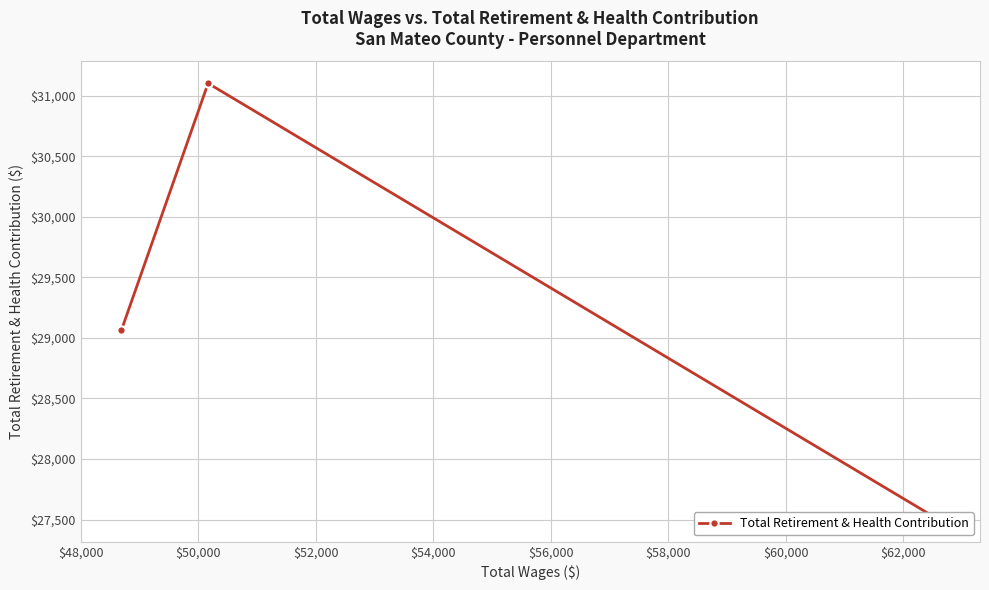

Between $48,000 and $50,000, which is larger?

$48,000